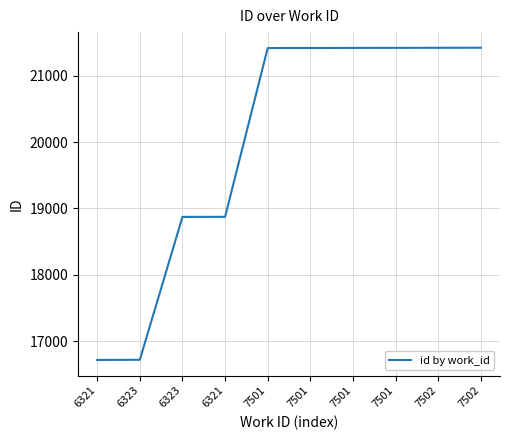

List the labels in order of value, smallest first.

6321, 6323, 6323, 6321, 7501, 7501, 7501, 7501, 7502, 7502